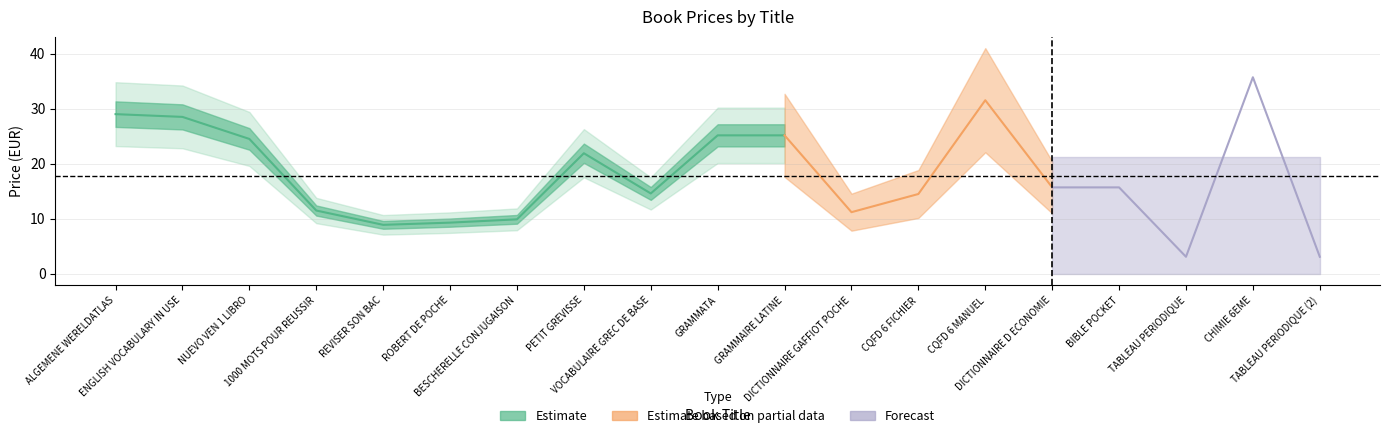

Reading left to right, transcribe all the data shown in this chart.

29.0	28.5	24.5	11.5	8.9	9.3	9.9	21.9	14.6	25.1	25.1	11.2	14.5	31.5	15.7	15.7	3.1	35.7	3.1